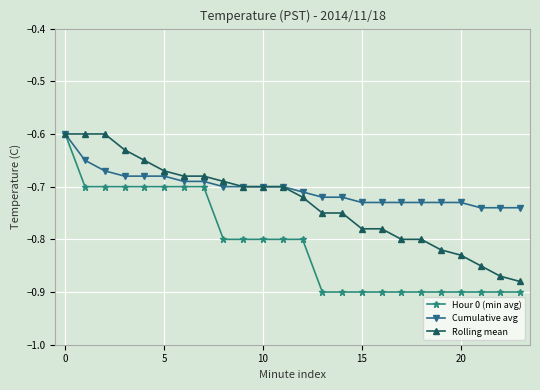

Which series has the largest range (max minus min)?

Hour 0 (min avg)